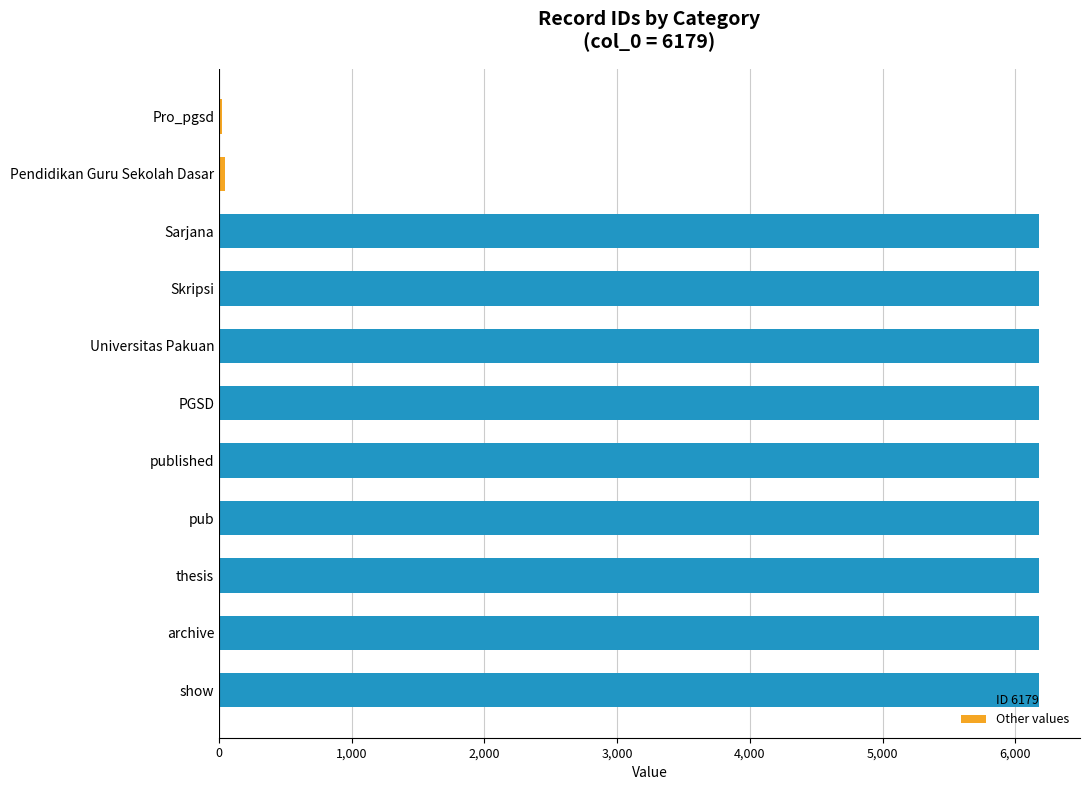

What is the label of the 2nd bar from the top?

Pendidikan Guru Sekolah Dasar